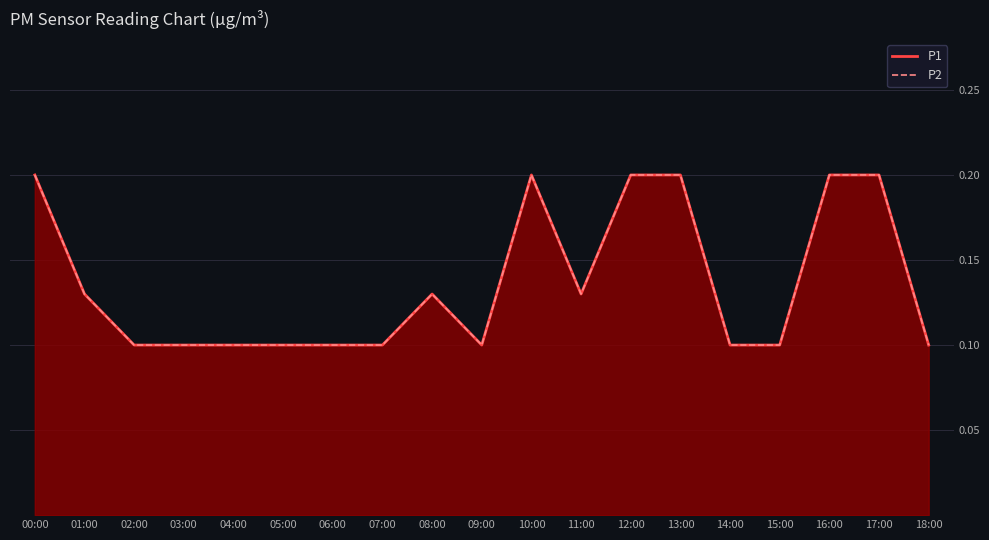

At which category does the chart reach its minimum across all series?

02:00